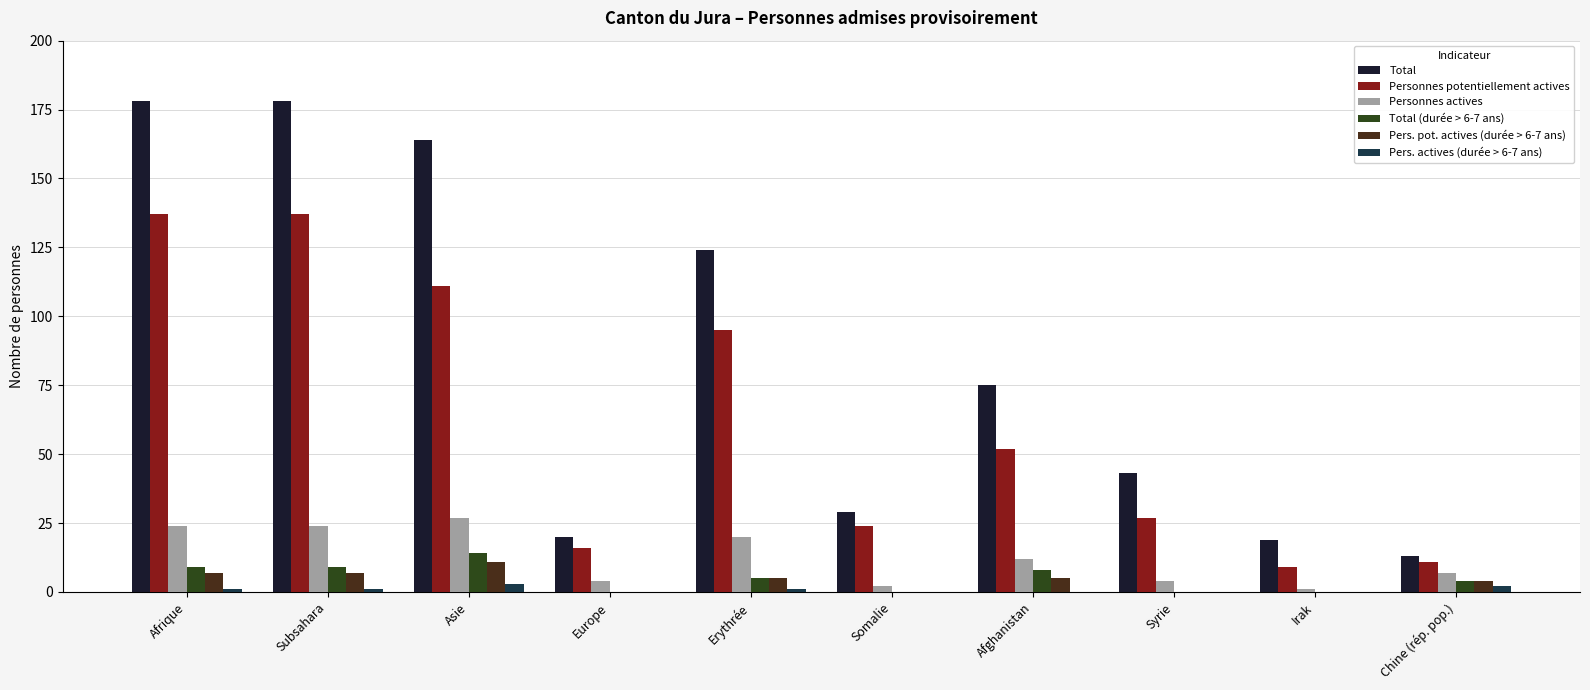

Reading right to left, what are all the values shown in this chart?

Total: 13	19	43	75	29	124	20	164	178	178
Personnes potentiellement actives: 11	9	27	52	24	95	16	111	137	137
Personnes actives: 7	1	4	12	2	20	4	27	24	24
Total (durée > 6-7 ans): 4	0	0	8	0	5	0	14	9	9
Pers. pot. actives (durée > 6-7 ans): 4	0	0	5	0	5	0	11	7	7
Pers. actives (durée > 6-7 ans): 2	0	0	0	0	1	0	3	1	1